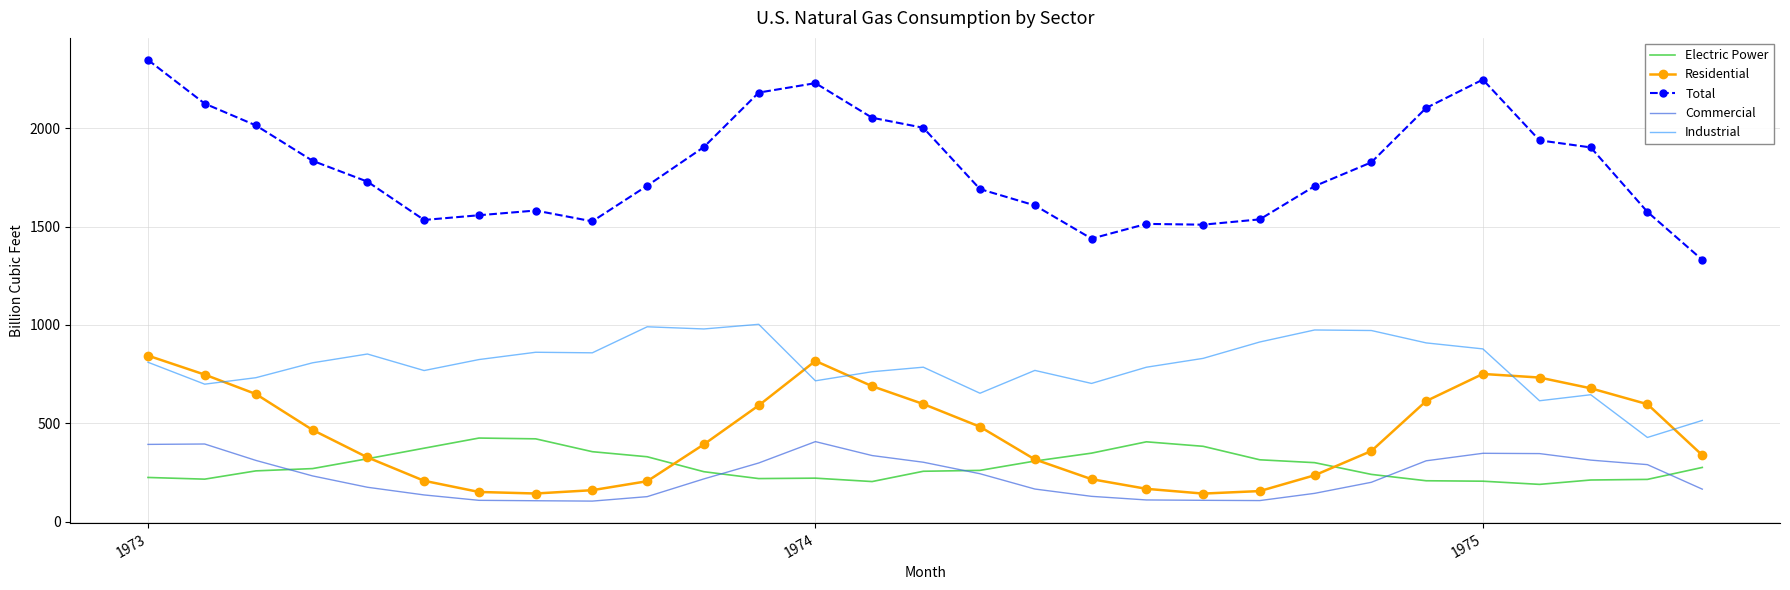

True or false: Industrial and Commercial cross at least once.

False